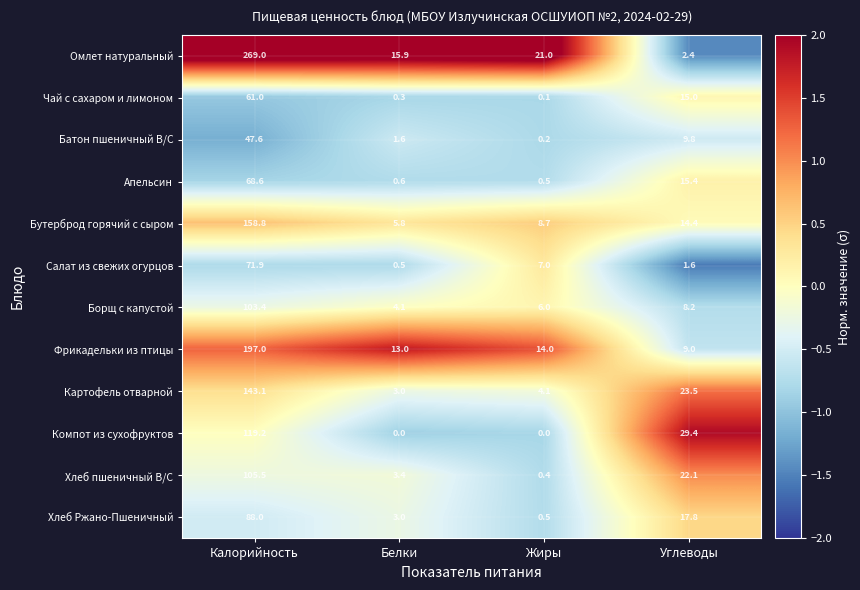

Rank the categories by Батон пшеничный В/С value from lowest to highest.

Жиры, Белки, Углеводы, Калорийность